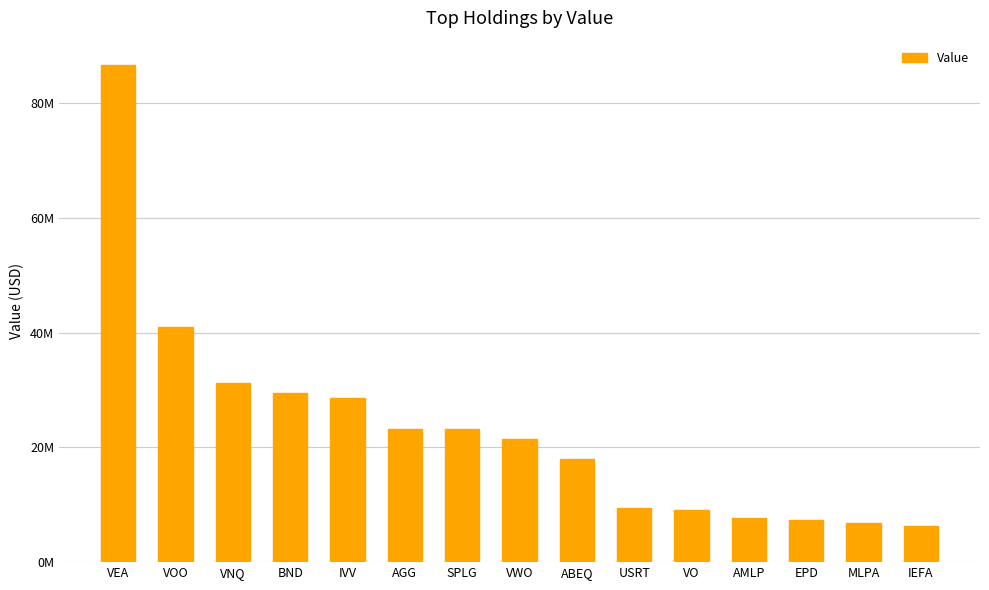

The chart shows a value of 5316386 at ABEQ. True or false?

False